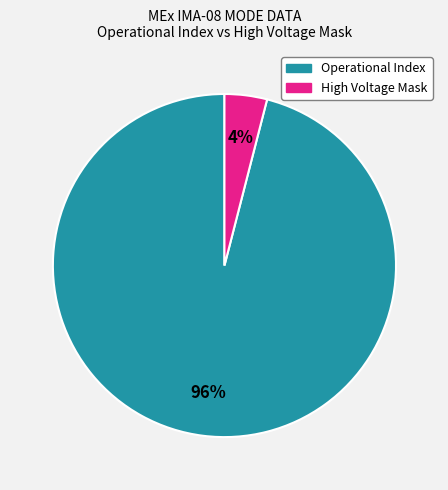

To the nearest percent, what is the average slice percentage?

50%